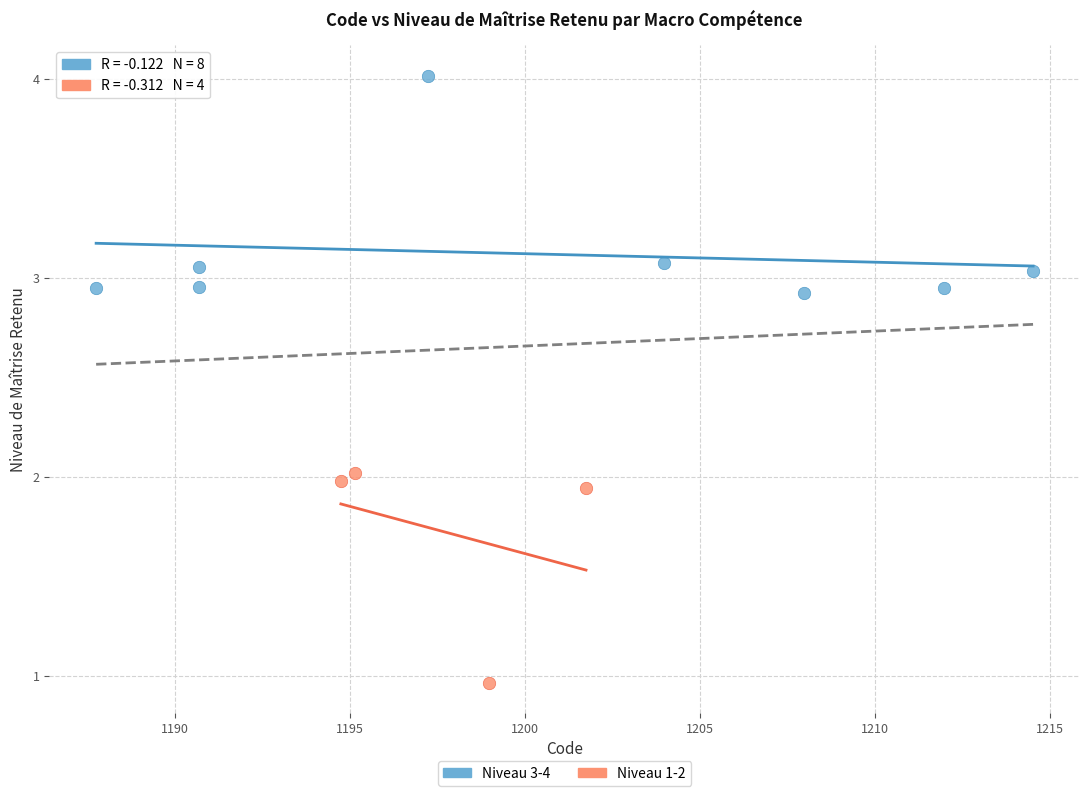

Which series contains the lowest Y value?

Niveau 1-2